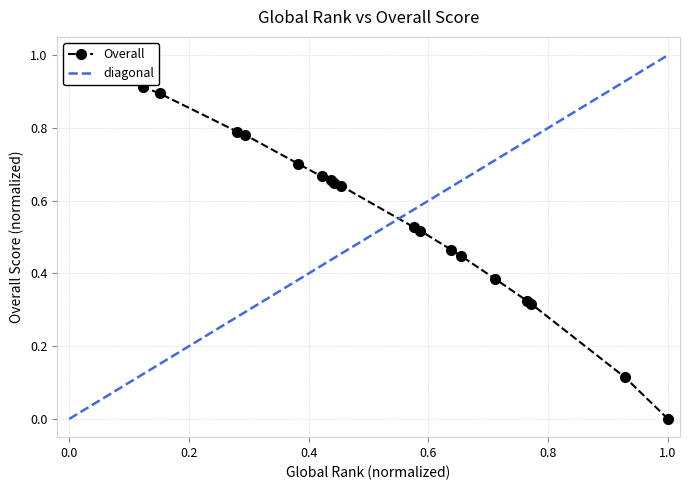

Does the chart display data point markers on the line(s)?

Yes